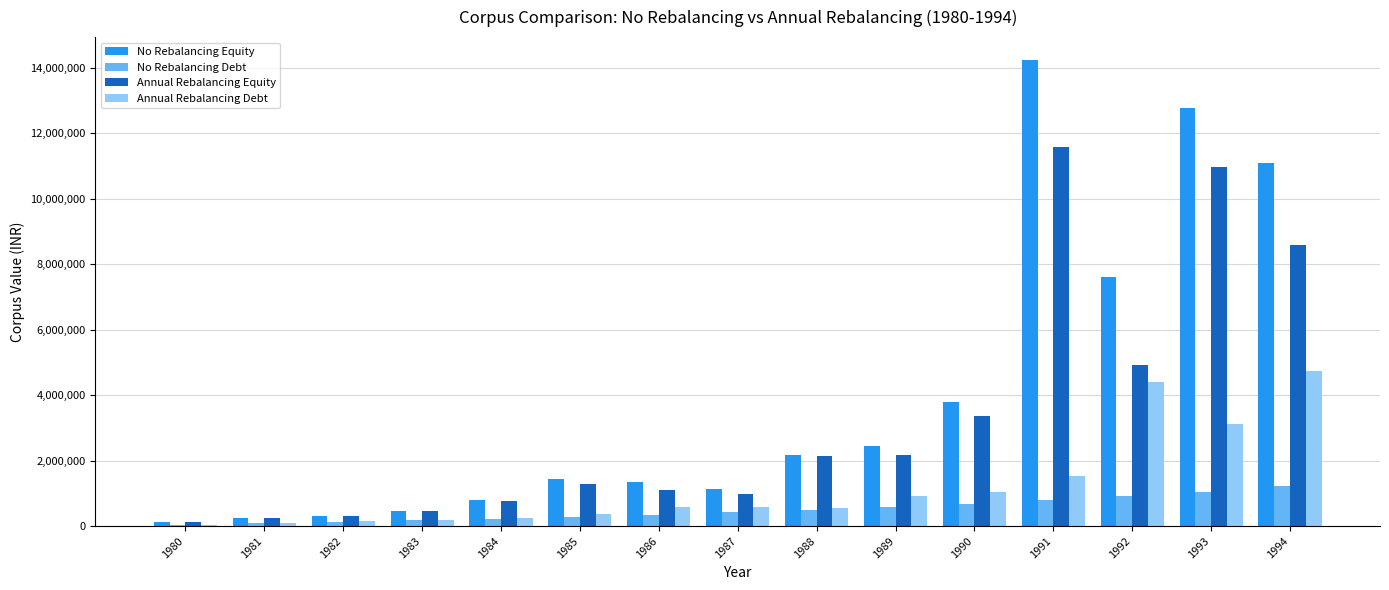

What is the sum of all Annual Rebalancing Debt values?

18548681.4